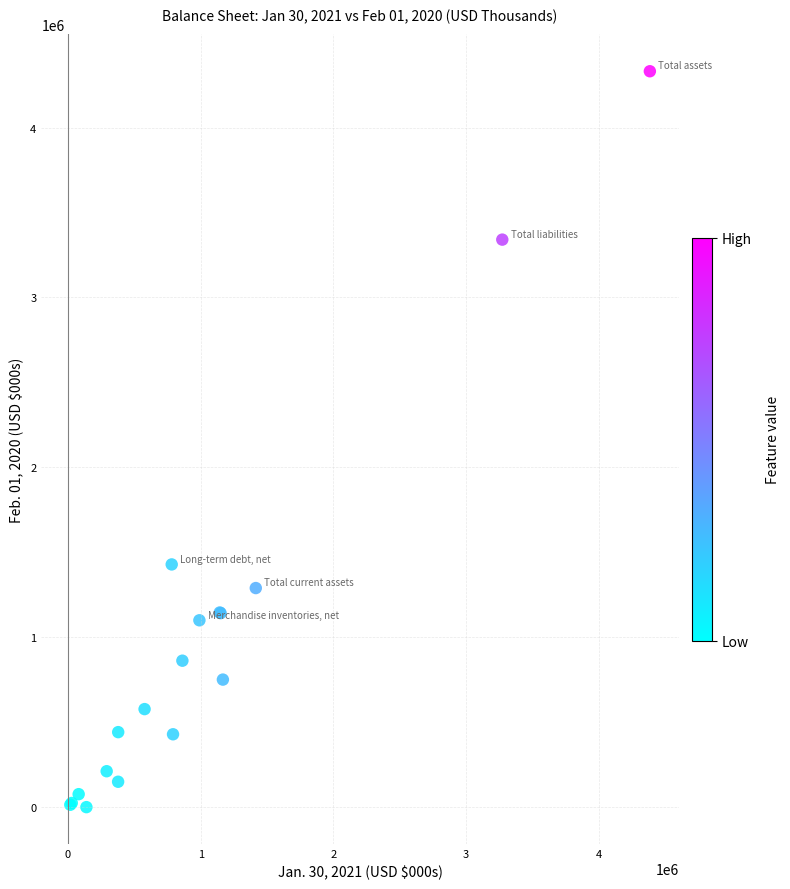

What Y value in the scatter plot is closest to 2165660?

1428542